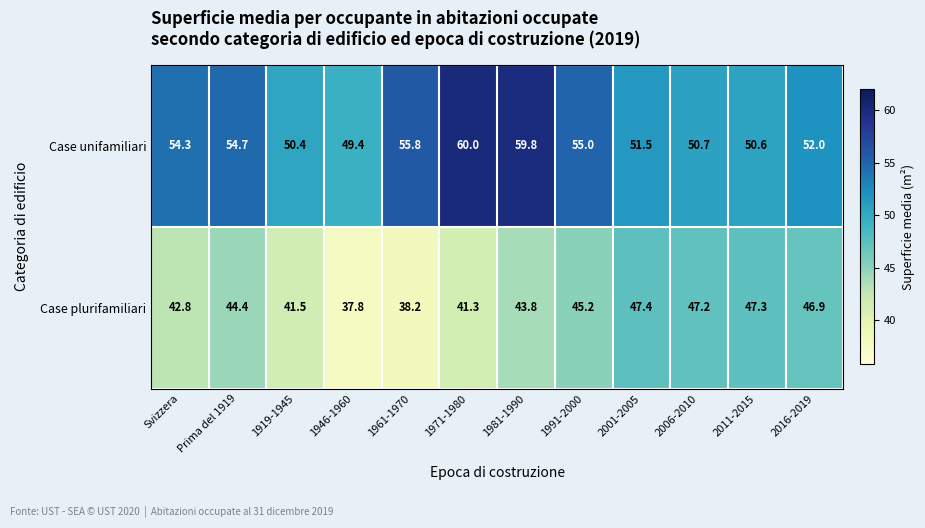

At which category is the sum across all series the highest?

1981-1990